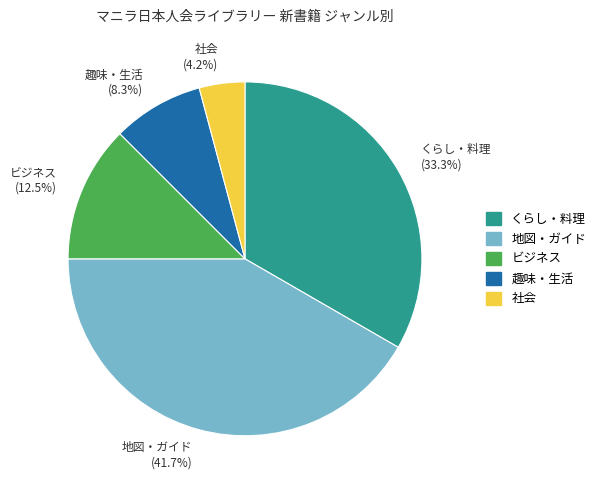

Which slice is the smallest?

社会